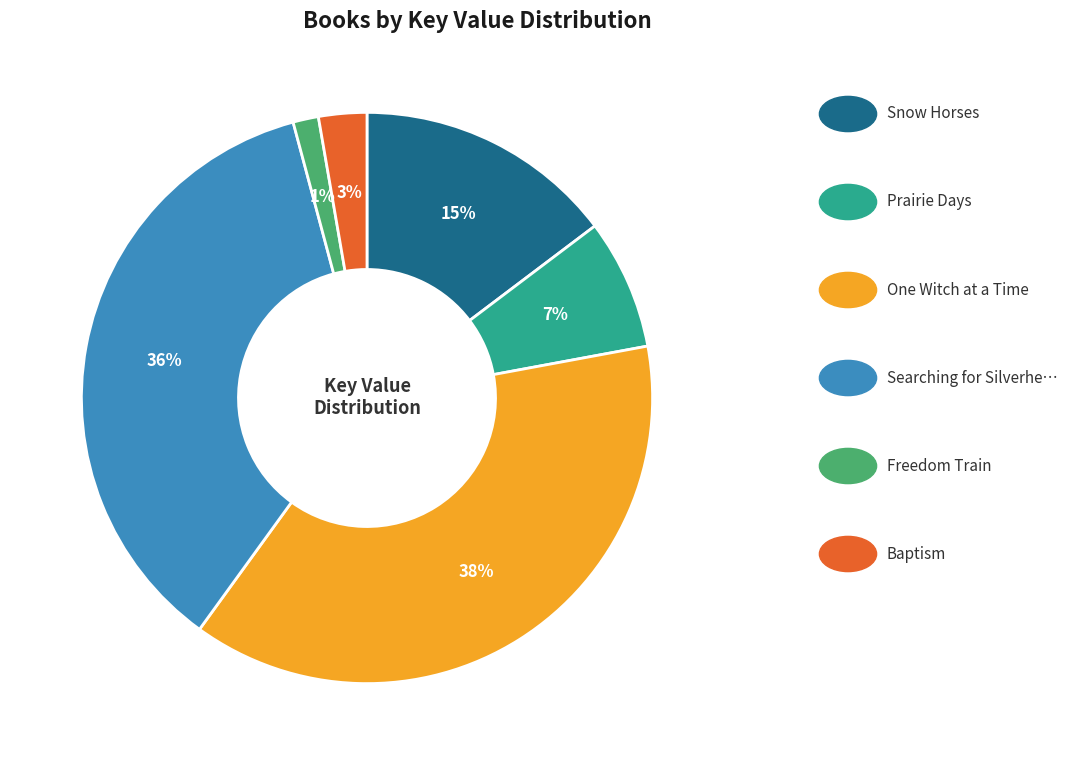

Does any single category account for the majority?

No